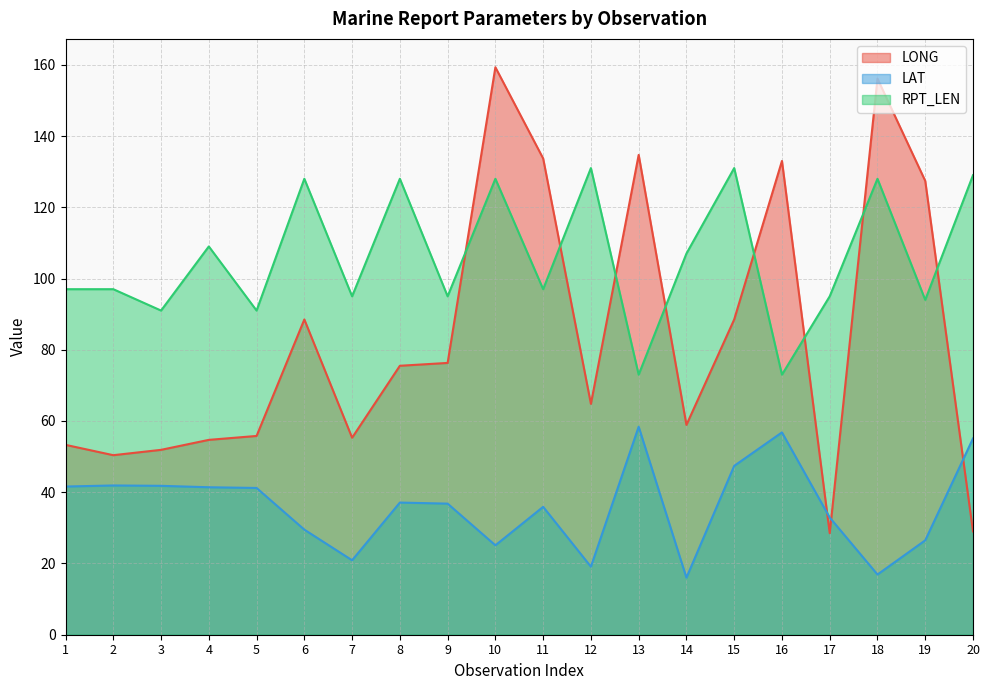

Does the chart have visible grid lines?

Yes